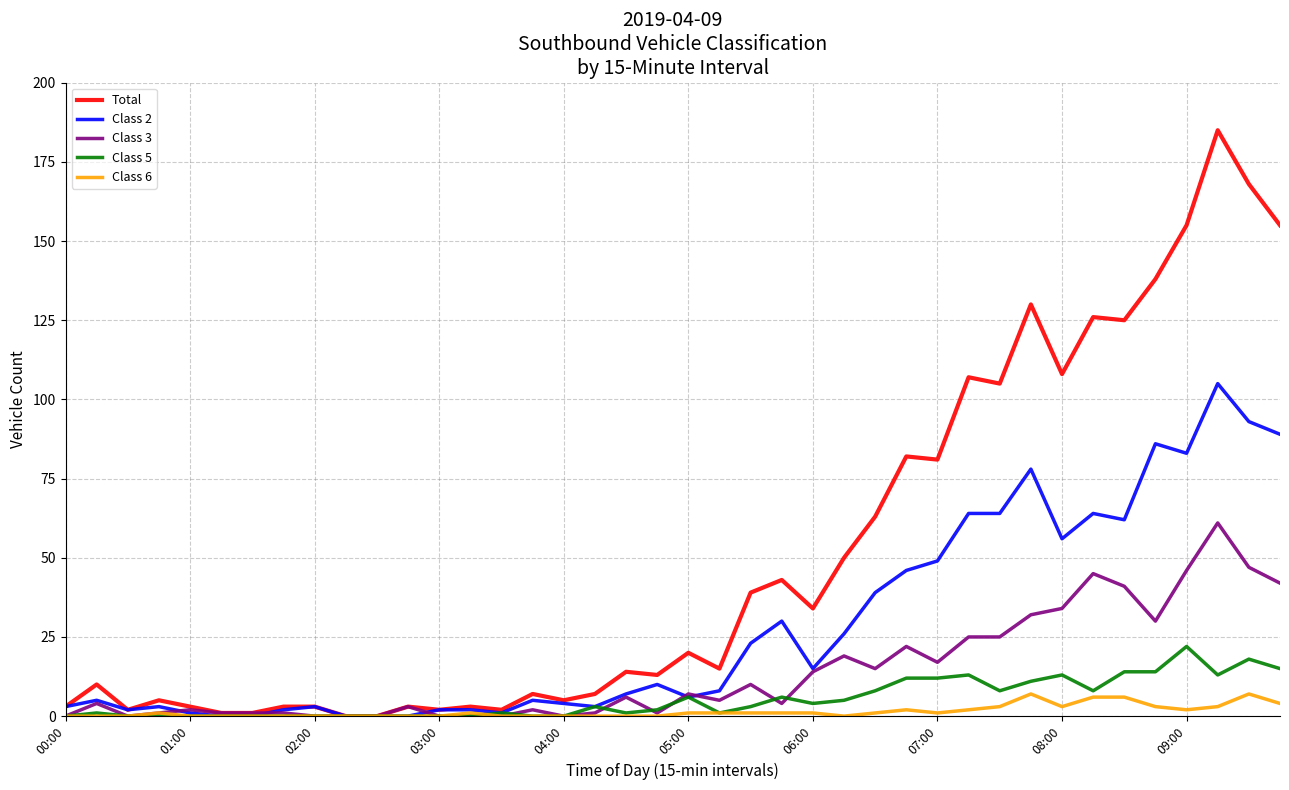

What is the greatest value displayed?

185